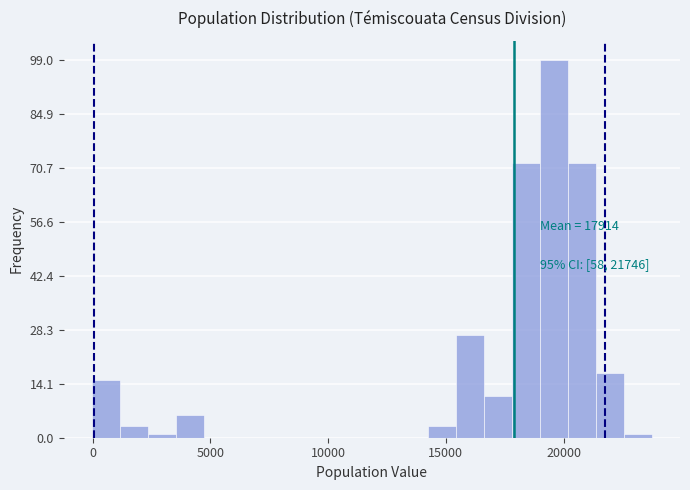

Read against the x-axis, roughly where is the centre of the tallest bar?

19500